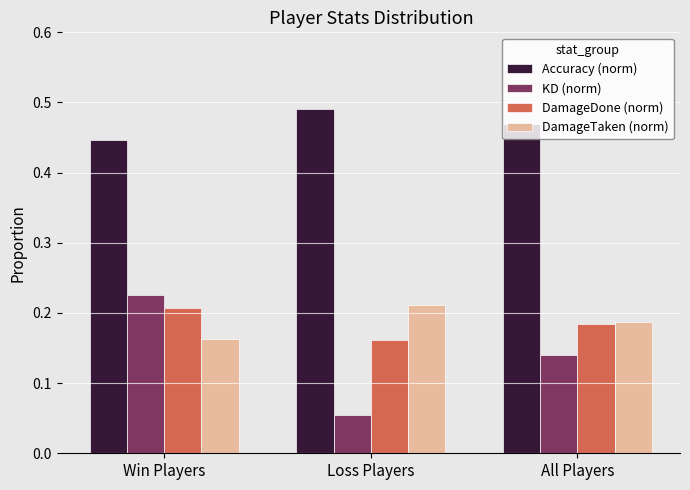

What is the label of the 2nd bar from the right?

Loss Players